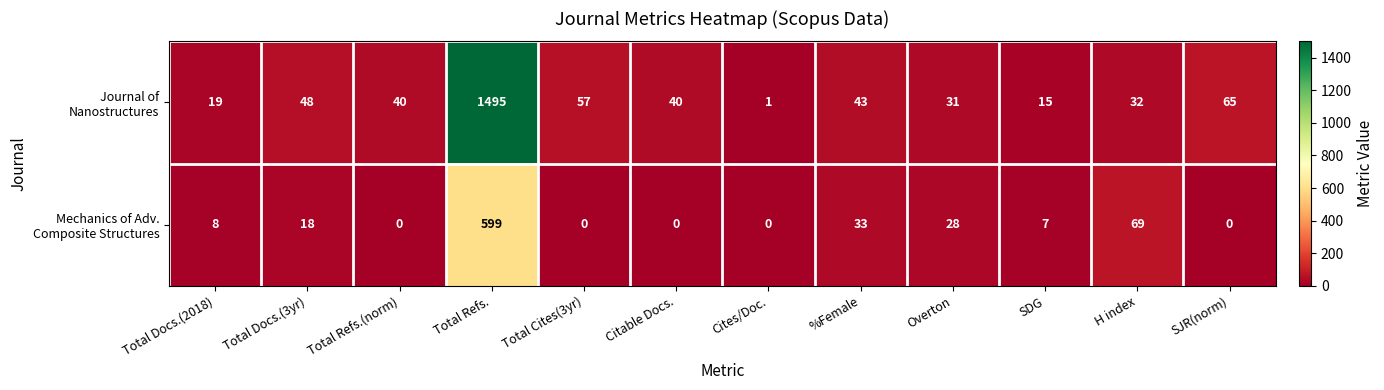

What is the total value across all series at Total Refs.(norm)?

40